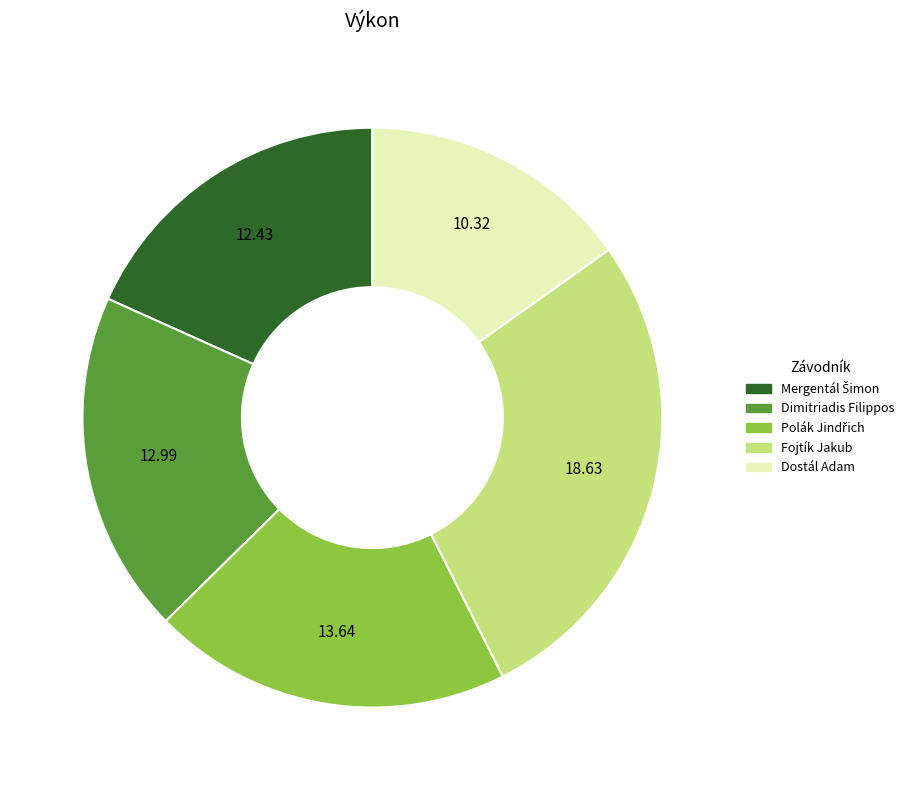

Is there a majority slice in this chart?

No